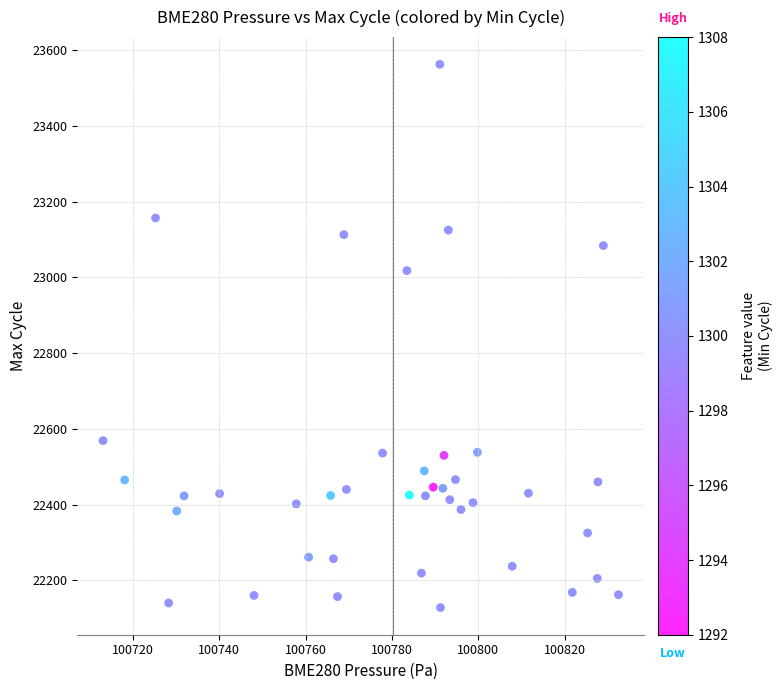

What is the range of Y values (max minus min)?

1435